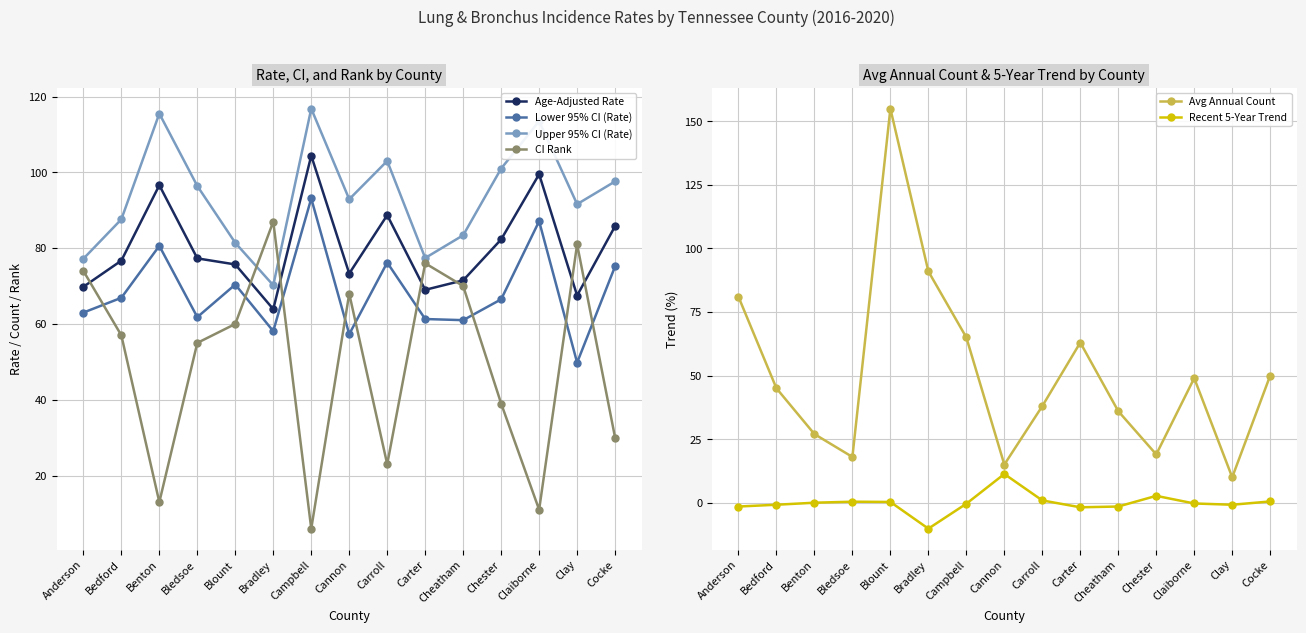

Where is the first local maximum for Upper 95% CI (Rate)?

Benton